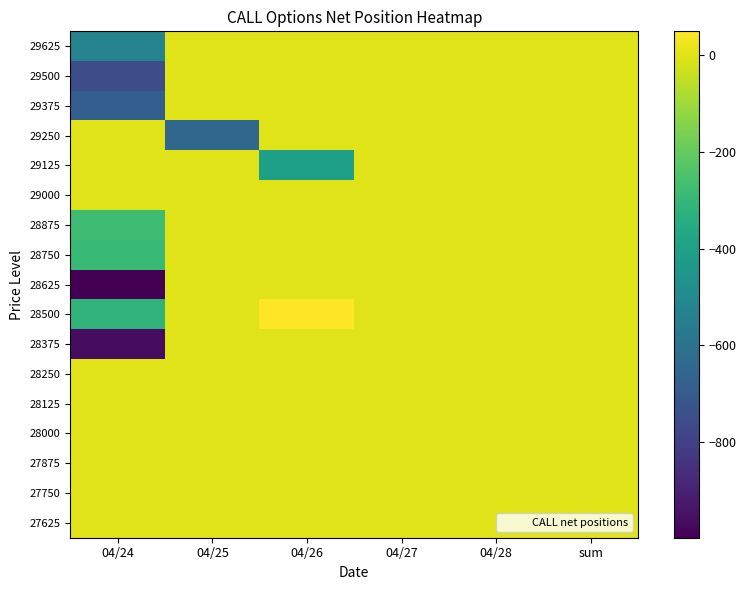

Reading right to left, what are all the values shown in this chart?

29625: sum=0	04/28=0	04/27=0	04/26=0	04/25=0	04/24=-530
29500: sum=0	04/28=0	04/27=0	04/26=0	04/25=0	04/24=-752
29375: sum=0	04/28=0	04/27=0	04/26=0	04/25=0	04/24=-684
29250: sum=0	04/28=0	04/27=0	04/26=0	04/25=-652	04/24=0
29125: sum=0	04/28=0	04/27=0	04/26=-405	04/25=0	04/24=0
29000: sum=0	04/28=0	04/27=0	04/26=0	04/25=0	04/24=0
28875: sum=0	04/28=0	04/27=0	04/26=0	04/25=0	04/24=-277
28750: sum=0	04/28=0	04/27=0	04/26=0	04/25=0	04/24=-292
28625: sum=0	04/28=0	04/27=0	04/26=0	04/25=-1	04/24=-999
28500: sum=0	04/28=0	04/27=0	04/26=50	04/25=0	04/24=-317
28375: sum=0	04/28=0	04/27=0	04/26=0	04/25=0	04/24=-965
28250: sum=0	04/28=0	04/27=0	04/26=0	04/25=0	04/24=0
28125: sum=0	04/28=0	04/27=0	04/26=0	04/25=0	04/24=0
28000: sum=0	04/28=0	04/27=0	04/26=0	04/25=0	04/24=0
27875: sum=0	04/28=0	04/27=0	04/26=0	04/25=0	04/24=0
27750: sum=0	04/28=0	04/27=0	04/26=0	04/25=0	04/24=0
27625: sum=0	04/28=0	04/27=0	04/26=0	04/25=0	04/24=0